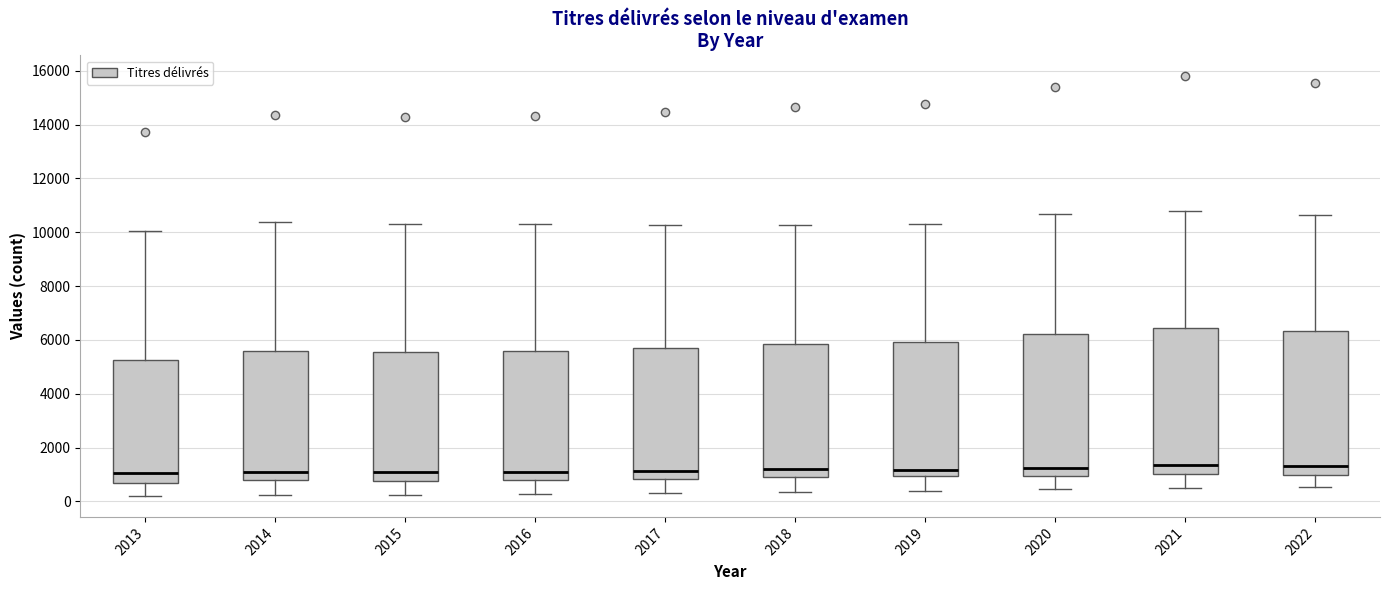

Where does the median line of the box at x = 2019 sit on the y-axis? The values are not printed on the chart, so give them approximately, as read against the axis.

1200